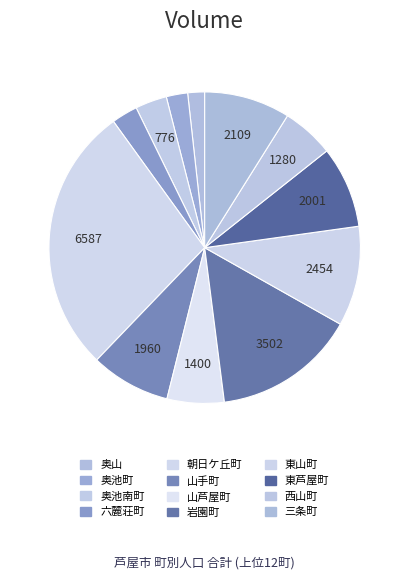

What is the change in value from 岩園町 to 三条町?

-1393